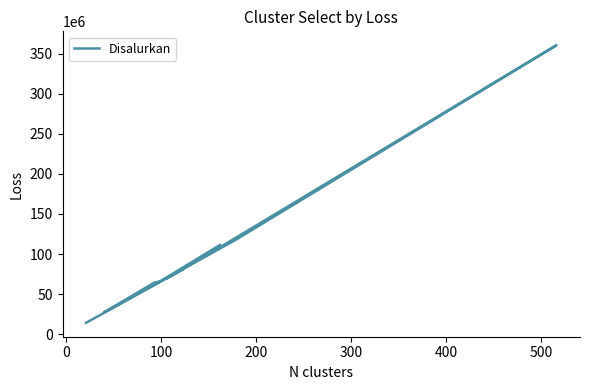

What is the label of the 5th point from the left?

300